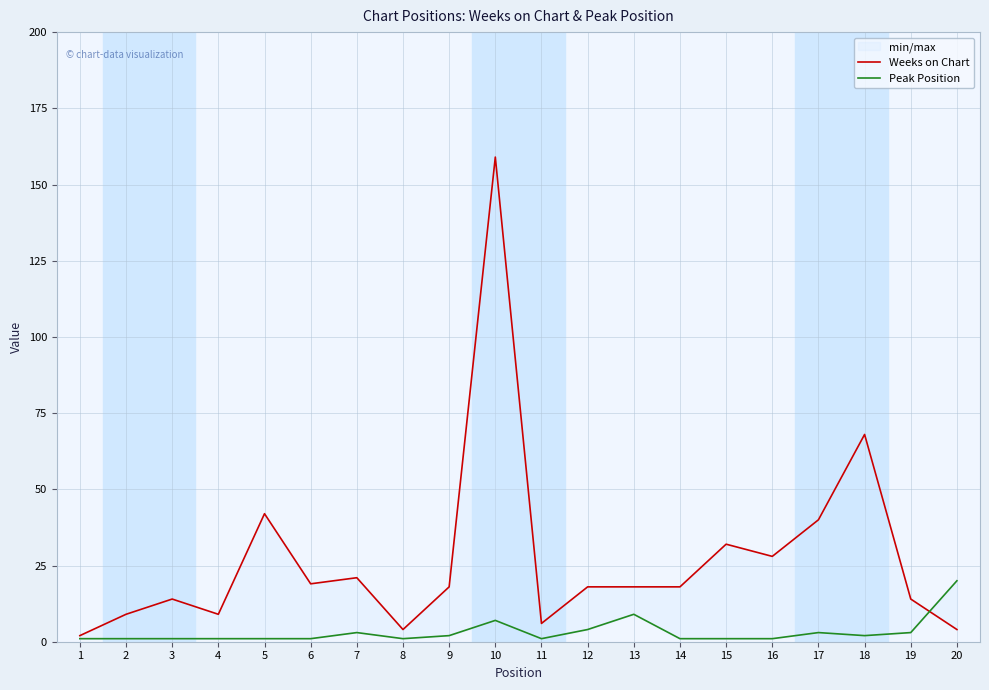

What is the maximum value for Peak Position?

20